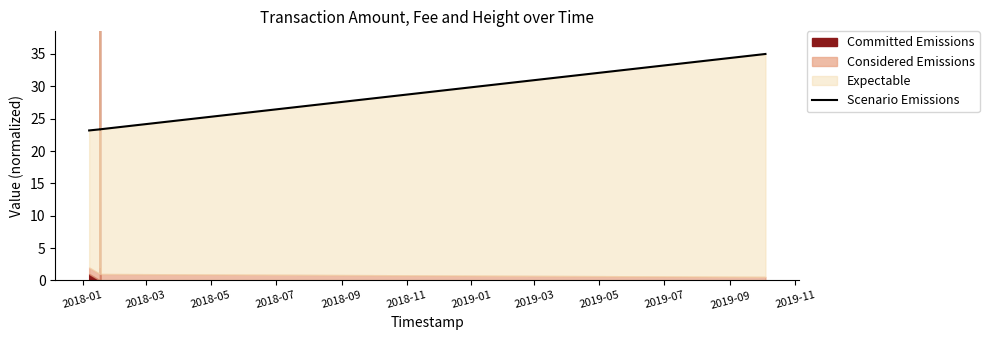

Is it true that the value at 2019-01 is 37.0?

False